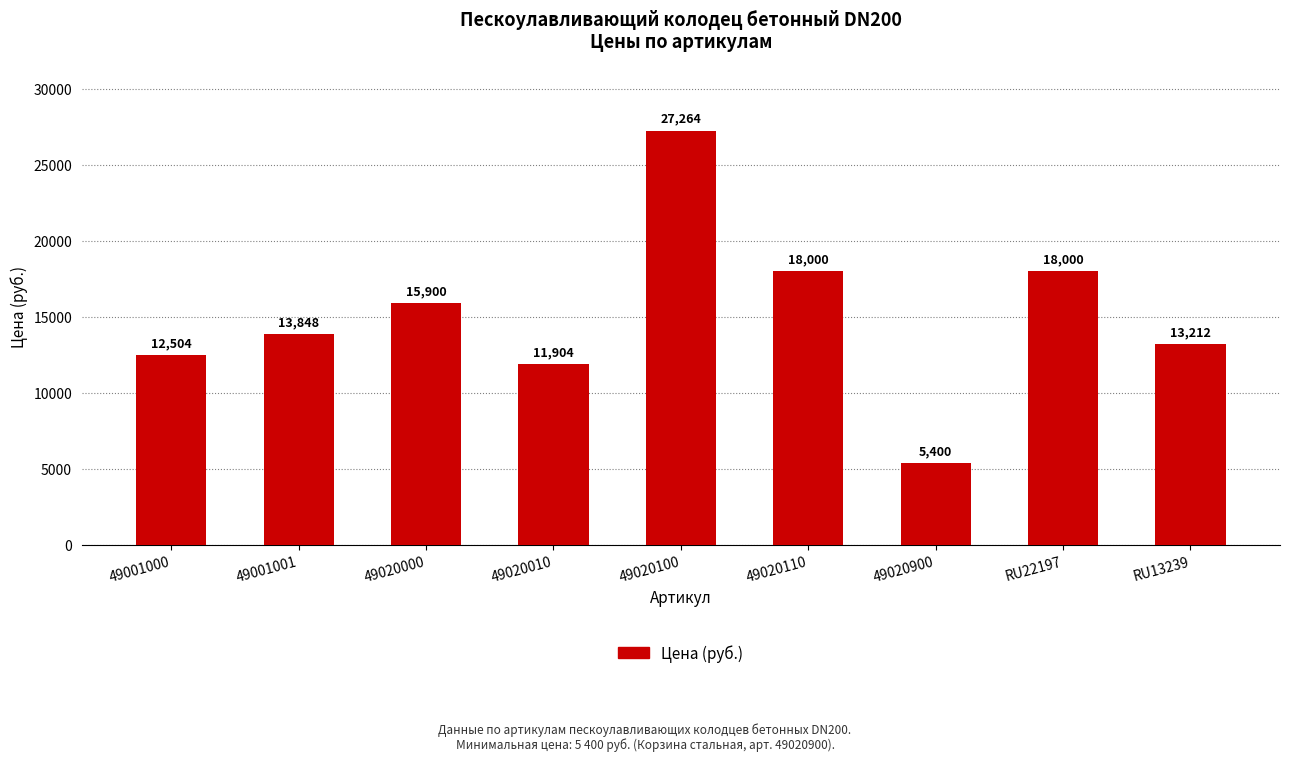

What is the difference between the second highest and second lowest values?

6096